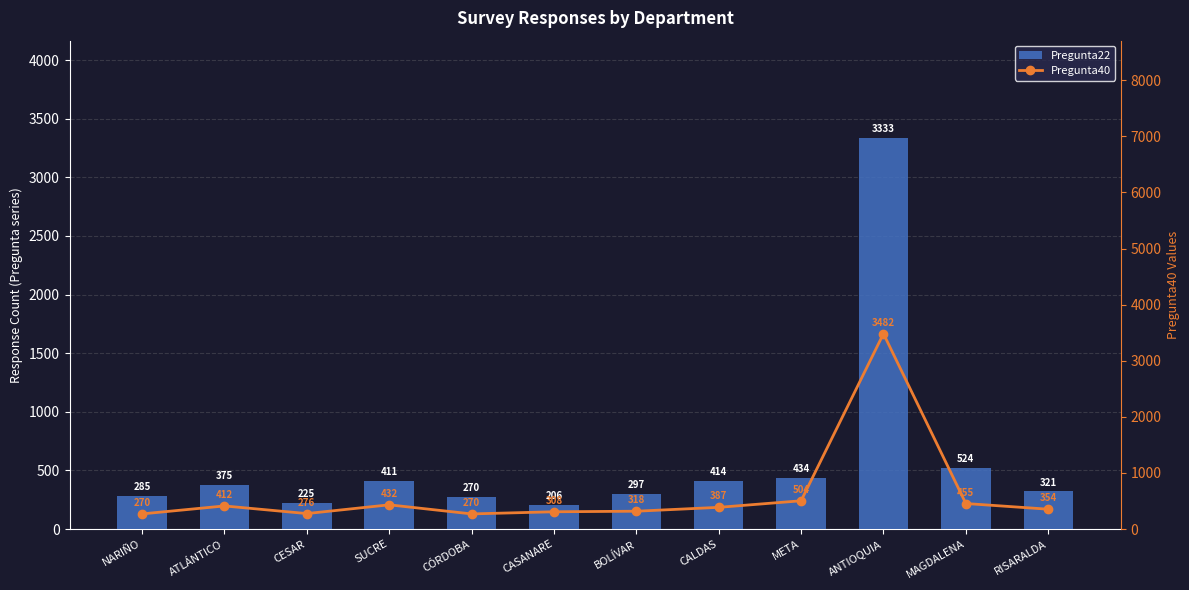

How many values in the Pregunta22 series are below 375?

6